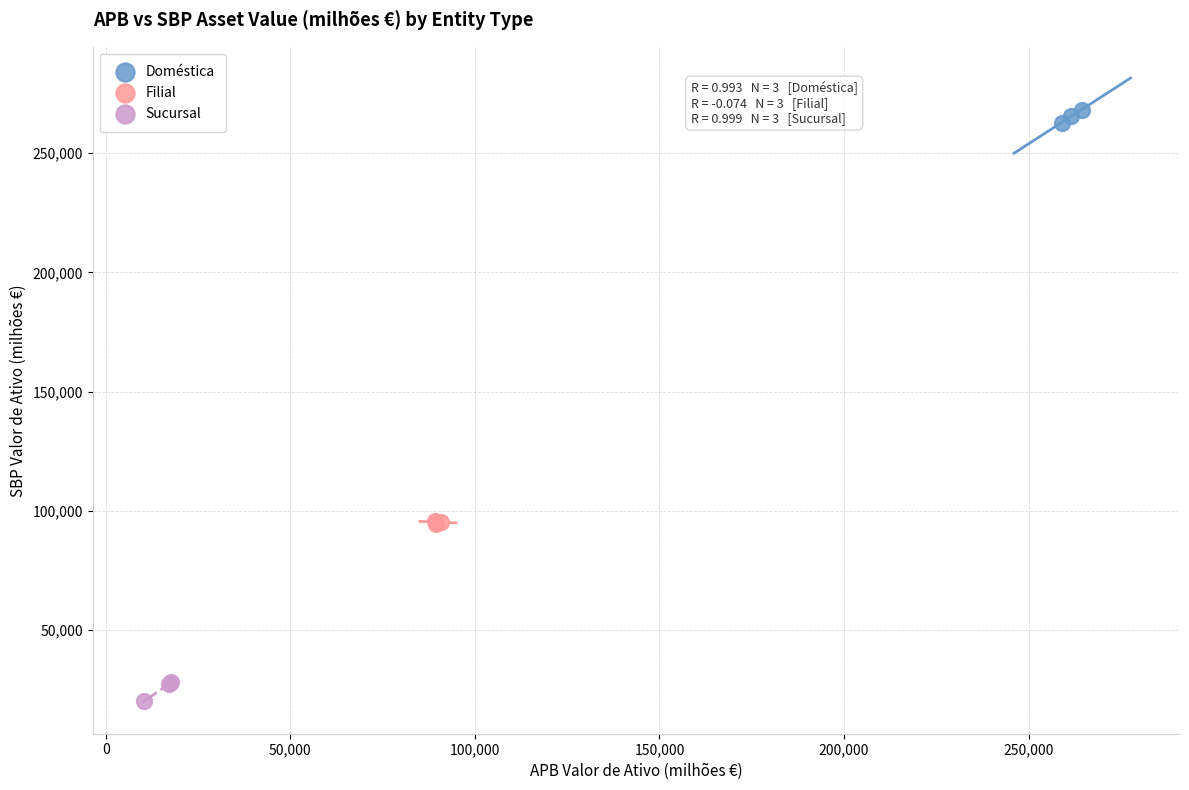

Which series has the widest spread of Y values?

Sucursal